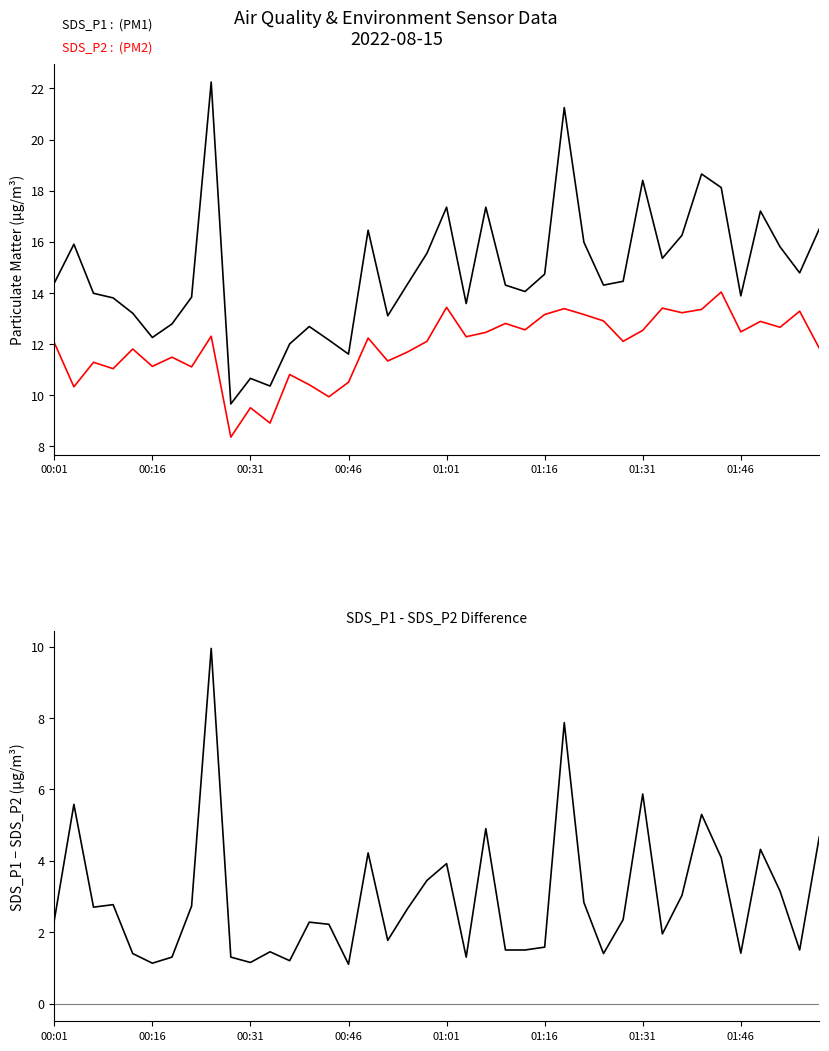

How many interior local valleys does the SDS_P2 series have?

14